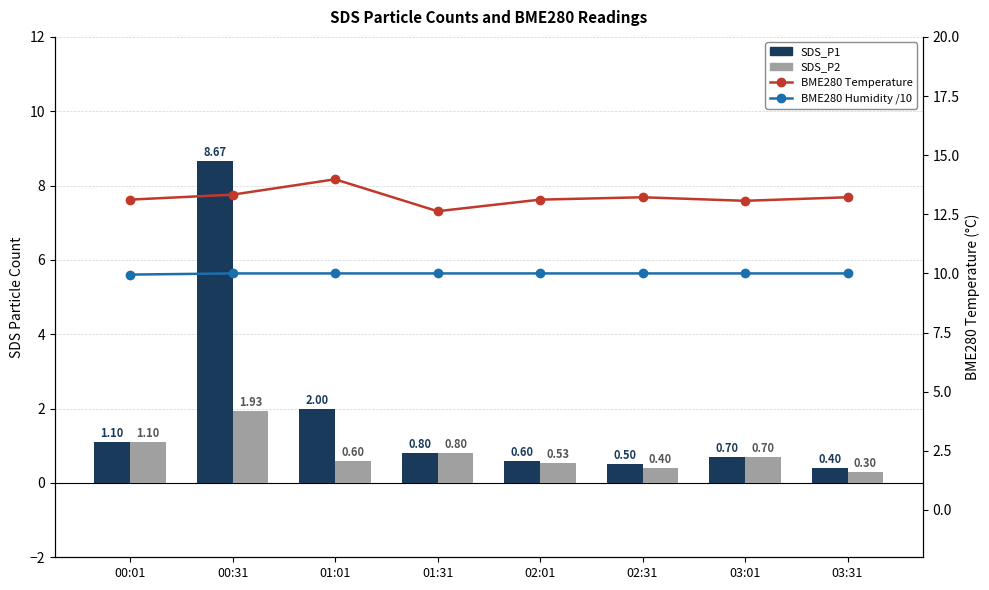

Which series has the largest range (max minus min)?

SDS_P1